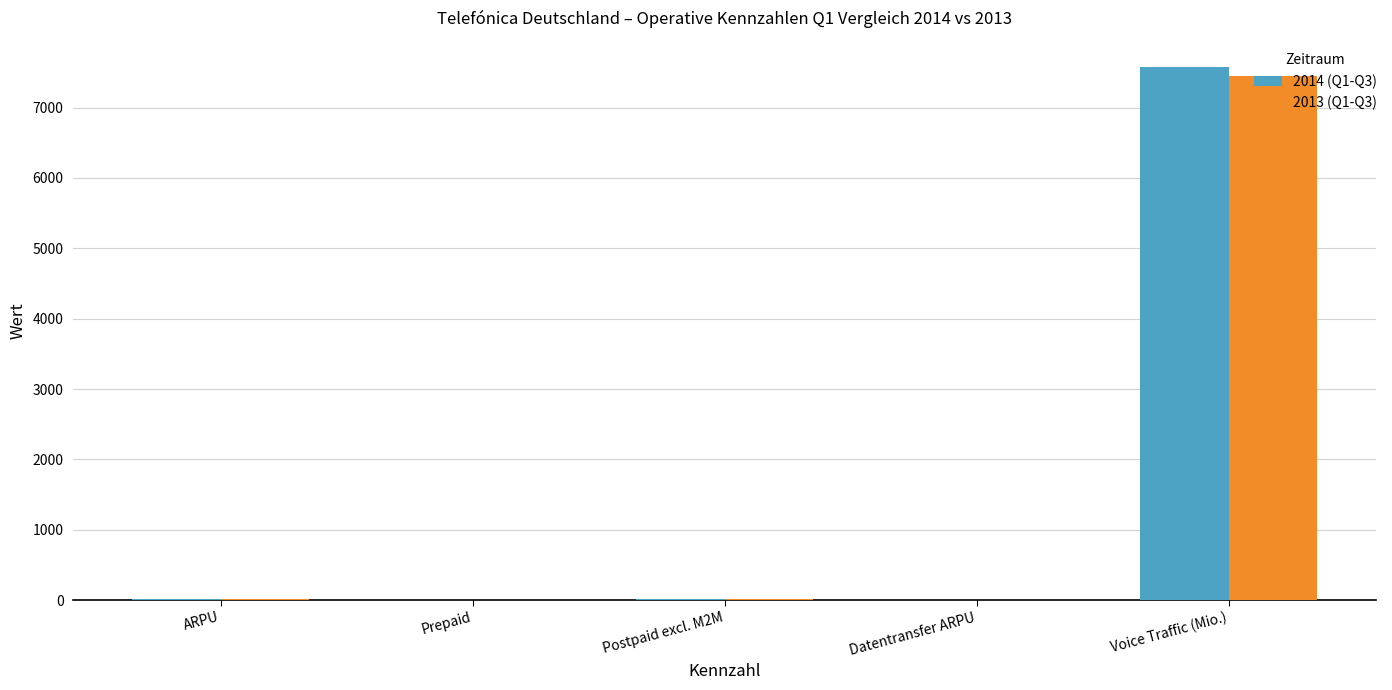

Is it true that 2013 (Q1-Q3) equals 7444.0 at Voice Traffic (Mio.)?

True